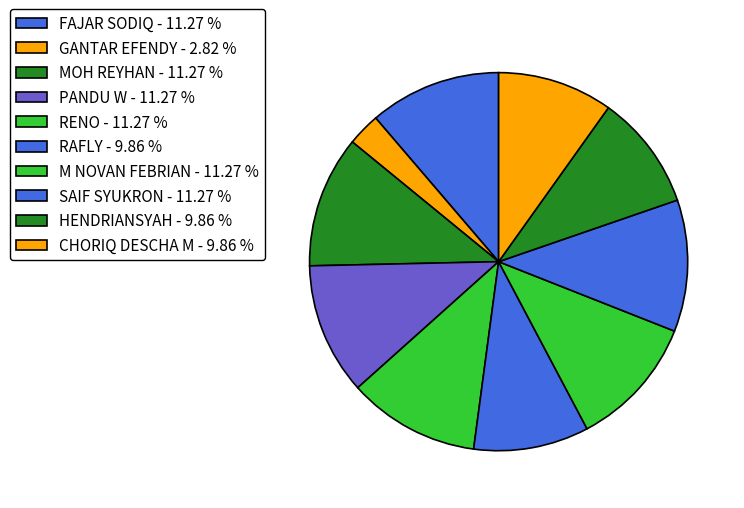

Count the number of slices in the pie.

10